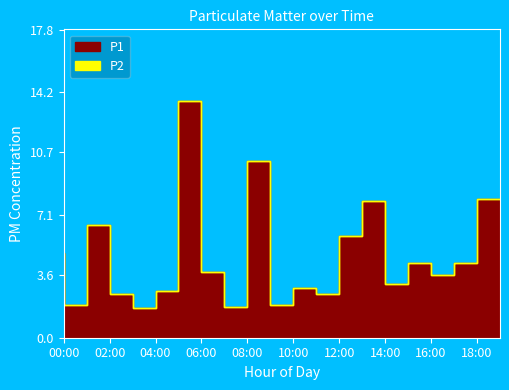

What is the difference between the second highest and minimum values in the P1 series?

8.5